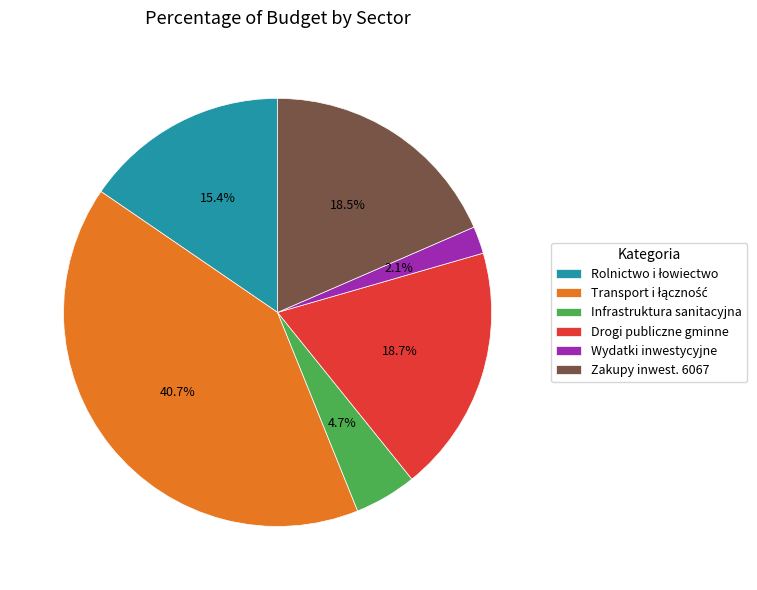

Is the sum of Zakupy inwest. 6067 and Drogi publiczne gminne greater than half?

No